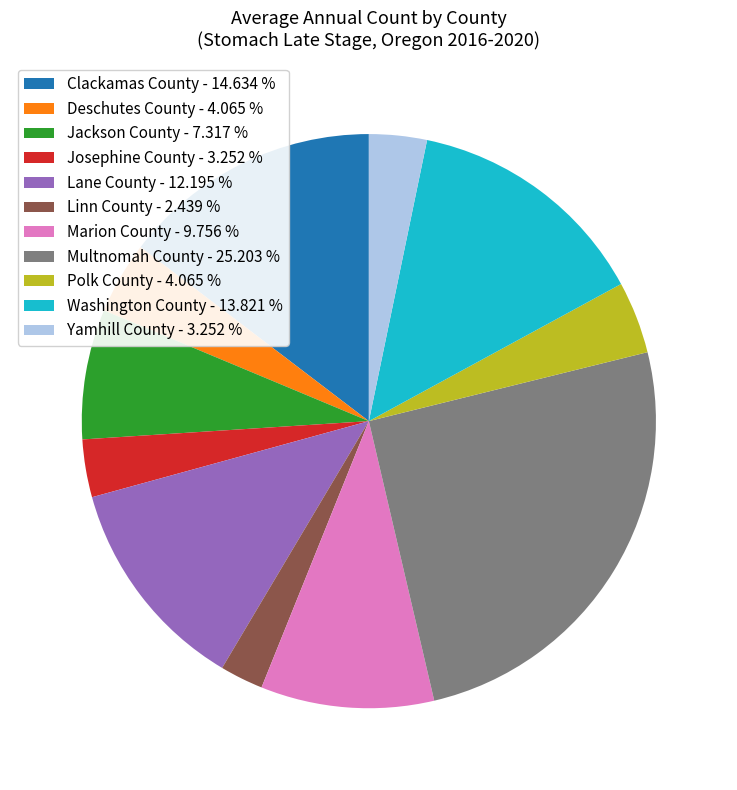

Is the sum of Deschutes County and Clackamas County greater than half?

No